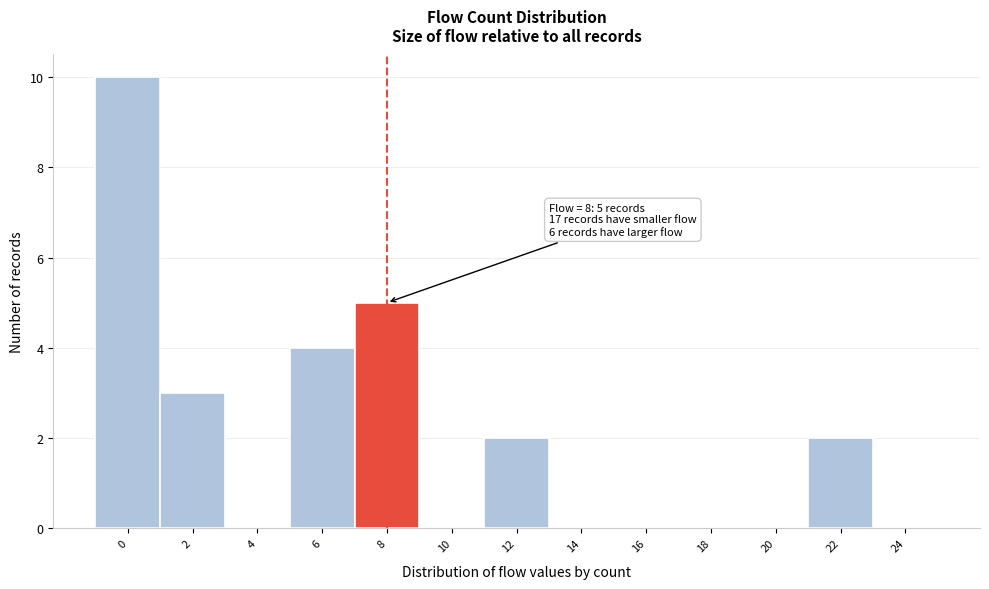

Reading left to right, transcribe all the data shown in this chart.

0=10	2=3	4=0	6=4	8=5	10=0	12=2	14=0	16=0	18=0	20=0	22=2	24=0